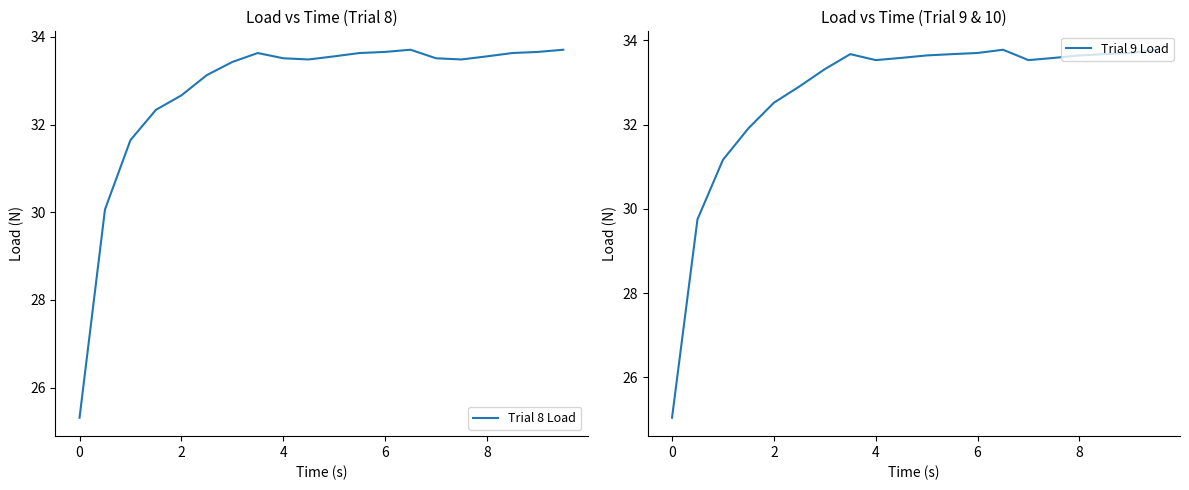

The value of Trial 8 Load at 0 is 12.2. True or false?

False